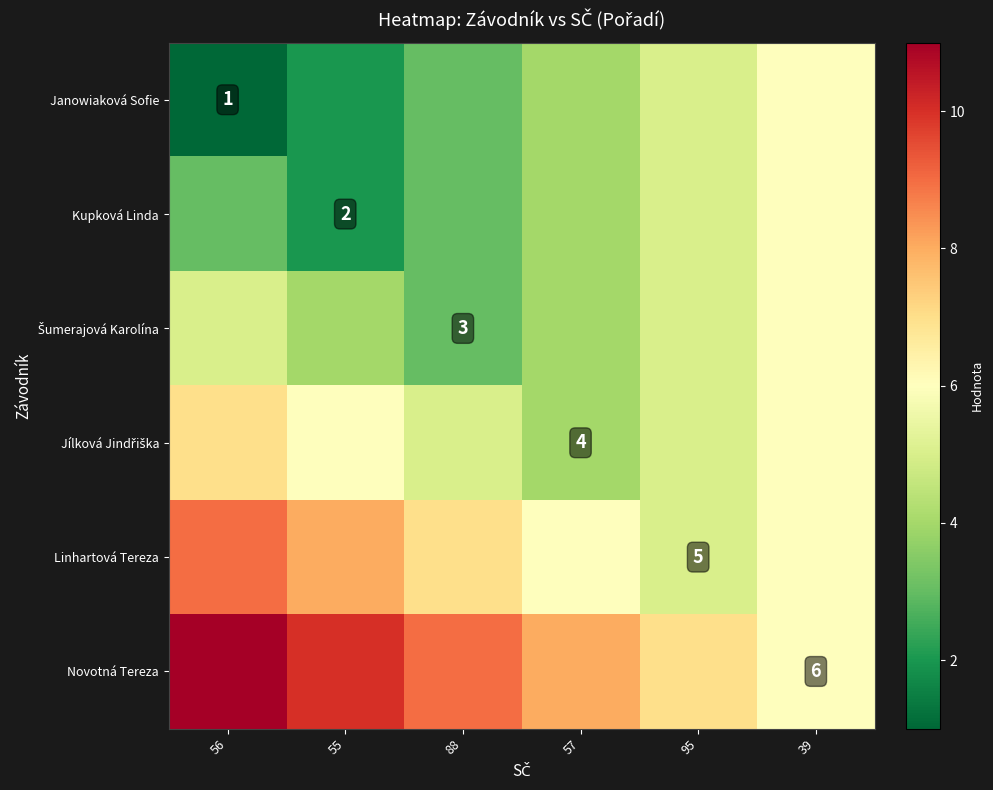

Is it true that Novotná Tereza equals 6 at 39?

True